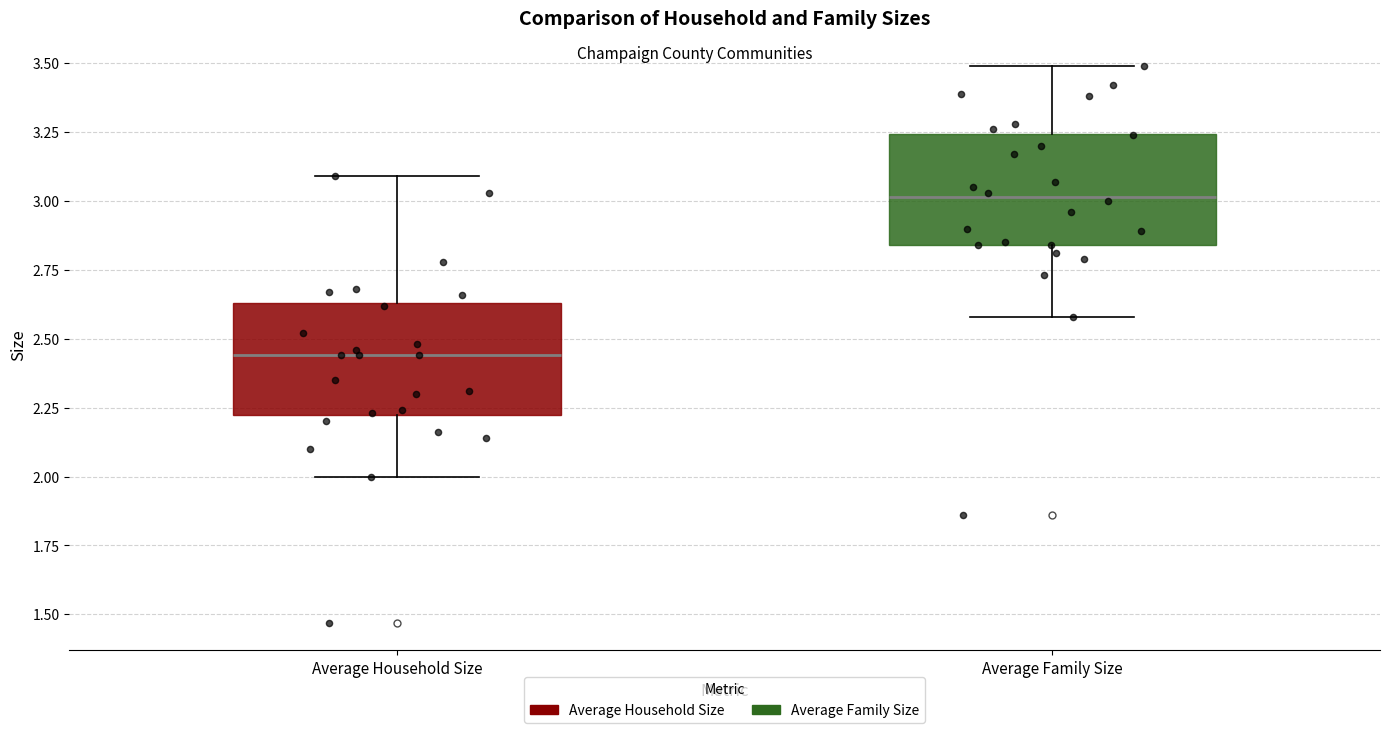

Which box's median line is the lowest?

Average Household Size